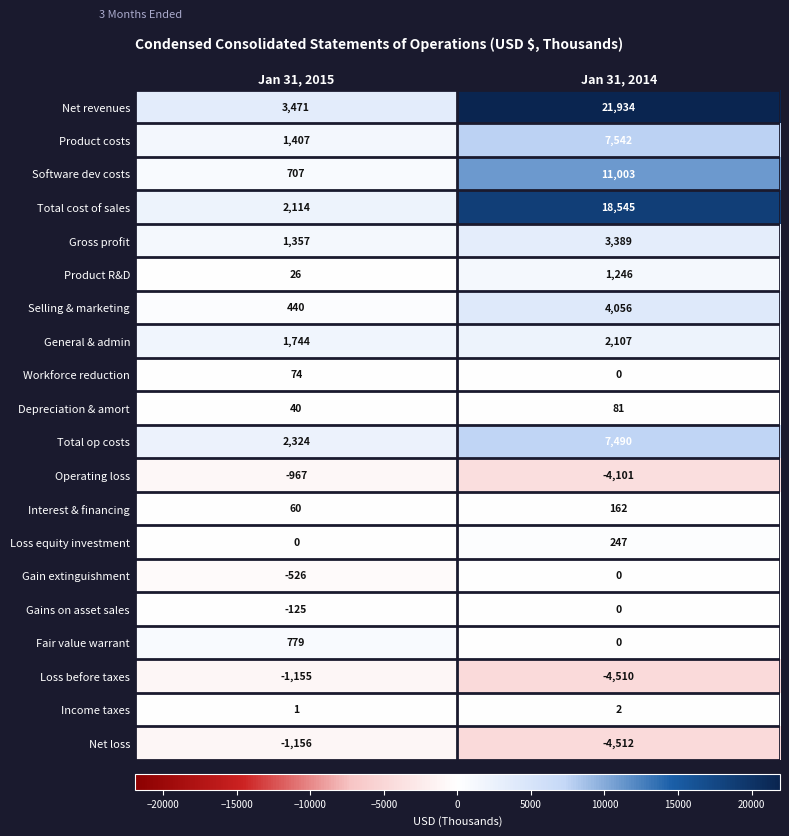

At which label is Fair value warrant closest to 389?

Jan 31, 2014